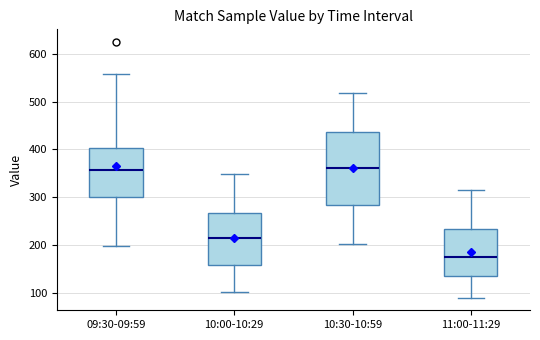

Reading left to right, read every box against the y-axis: the position of its median line, the range the box covers, and the ends of its whiskers. The values are not printed on the chart, so give them approximately, as read against the axis.

09:30-09:59: median 360, box 300 to 400, whiskers 200 to 560
10:00-10:29: median 210, box 160 to 270, whiskers 100 to 350
10:30-10:59: median 360, box 280 to 440, whiskers 200 to 520
11:00-11:29: median 170, box 140 to 230, whiskers 90 to 320